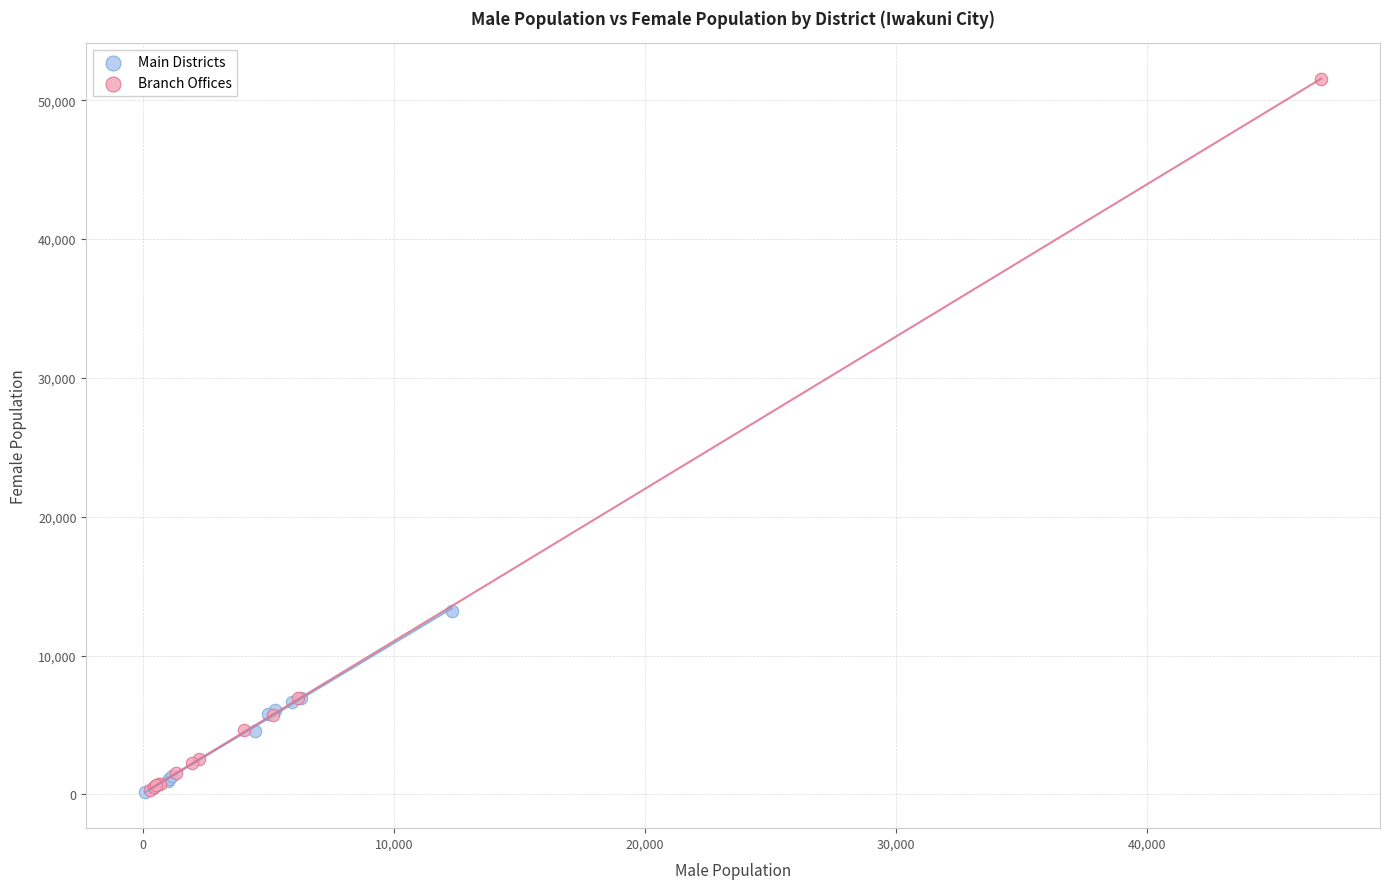

Which series contains the highest Y value?

Branch Offices